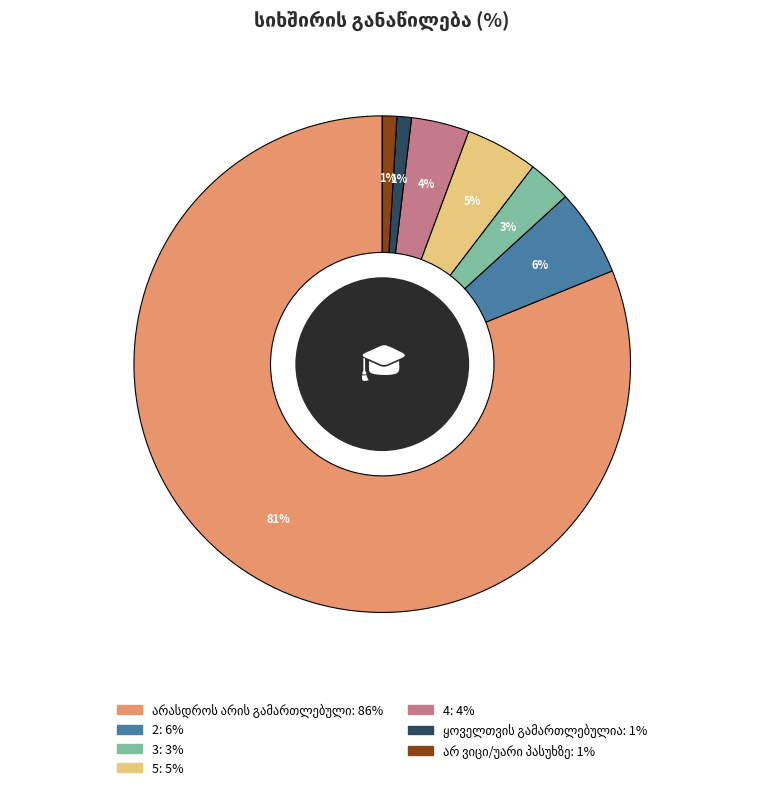

Does any single category account for the majority?

Yes